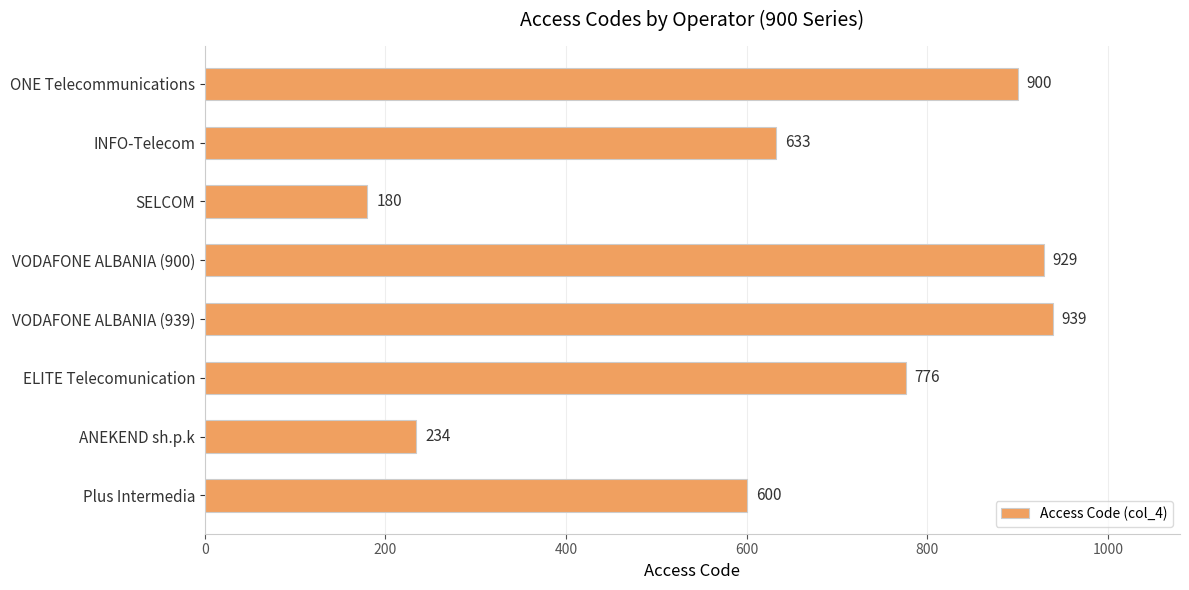

Reading top to bottom, list all the values displayed in this chart.

ONE Telecommunications=900	INFO-Telecom=633	SELCOM=180	VODAFONE ALBANIA (900)=929	VODAFONE ALBANIA (939)=939	ELITE Telecomunication=776	ANEKEND sh.p.k=234	Plus Intermedia=600